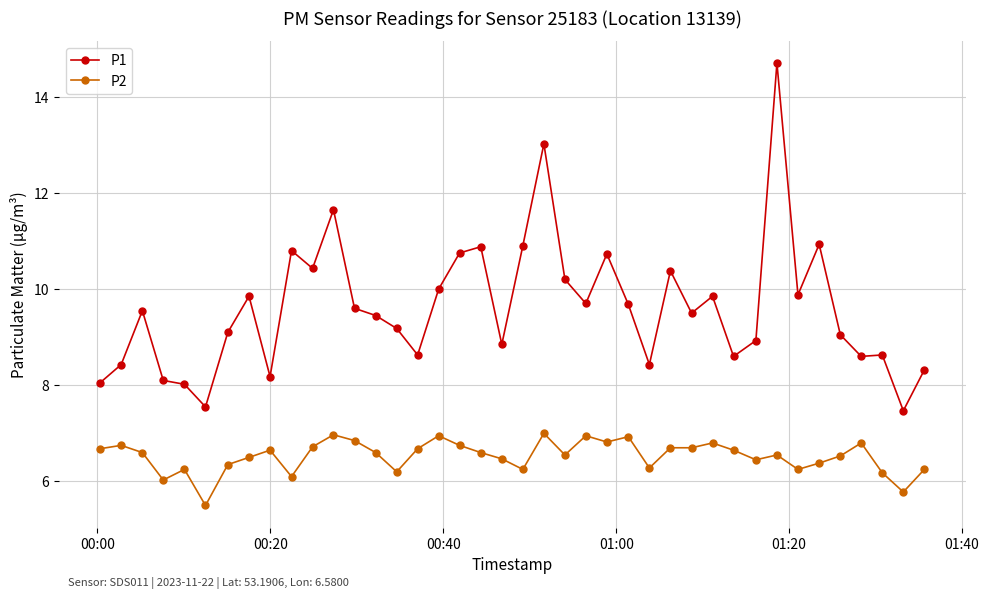

What is the highest value of the P1 series?

14.7